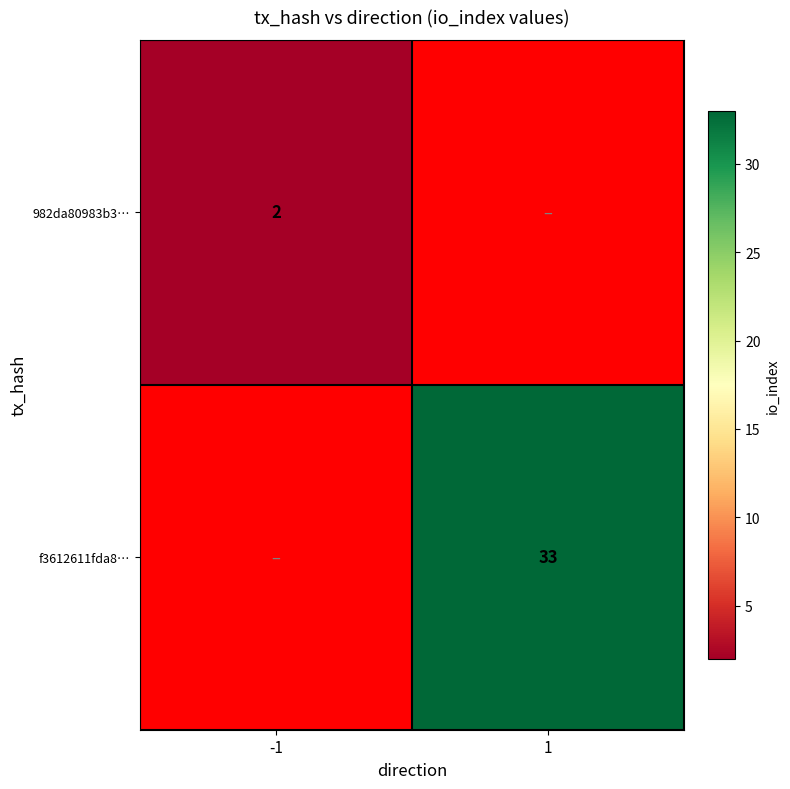

The value of 982da80983b3… at -1 is 2. True or false?

True